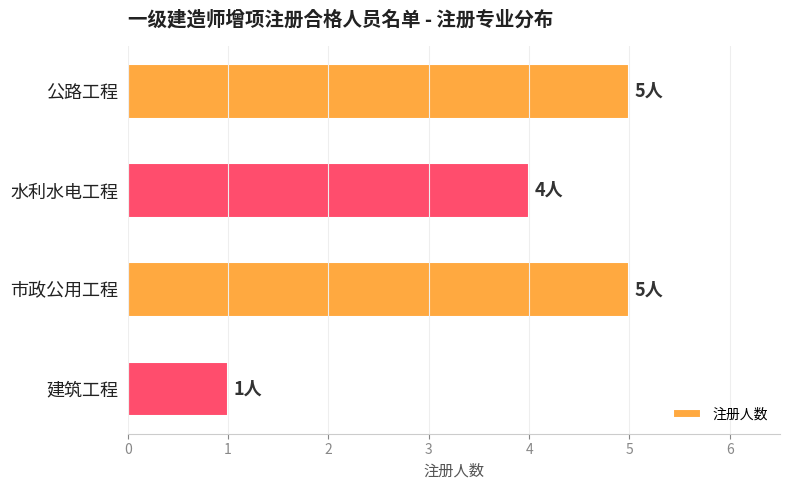

Reading top to bottom, list all the values displayed in this chart.

公路工程=5	水利水电工程=4	市政公用工程=5	建筑工程=1